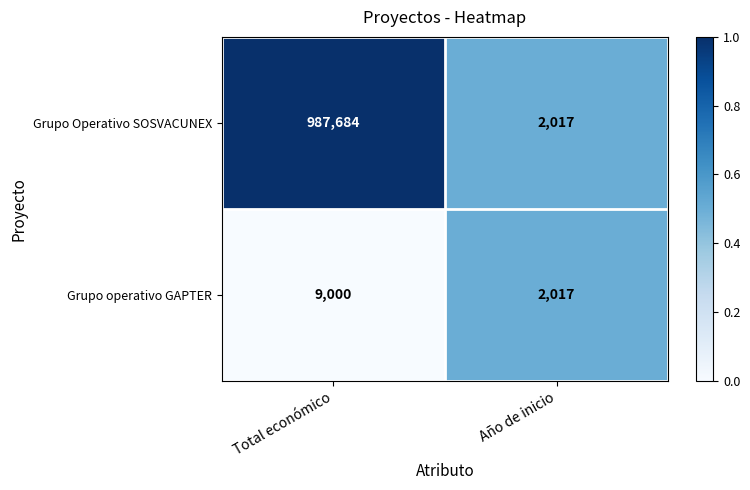

Which series changed the most between Total económico and Año de inicio?

Grupo Operativo SOSVACUNEX